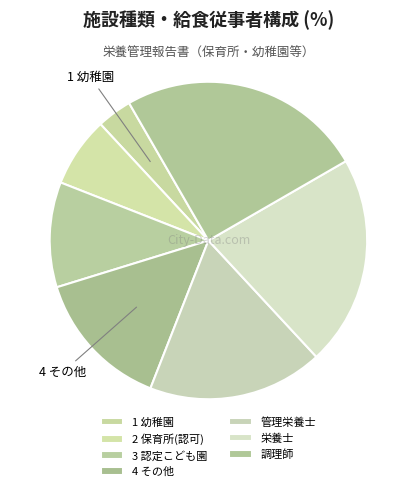

True or false: 4 その他 accounts for 14% of the total.

True